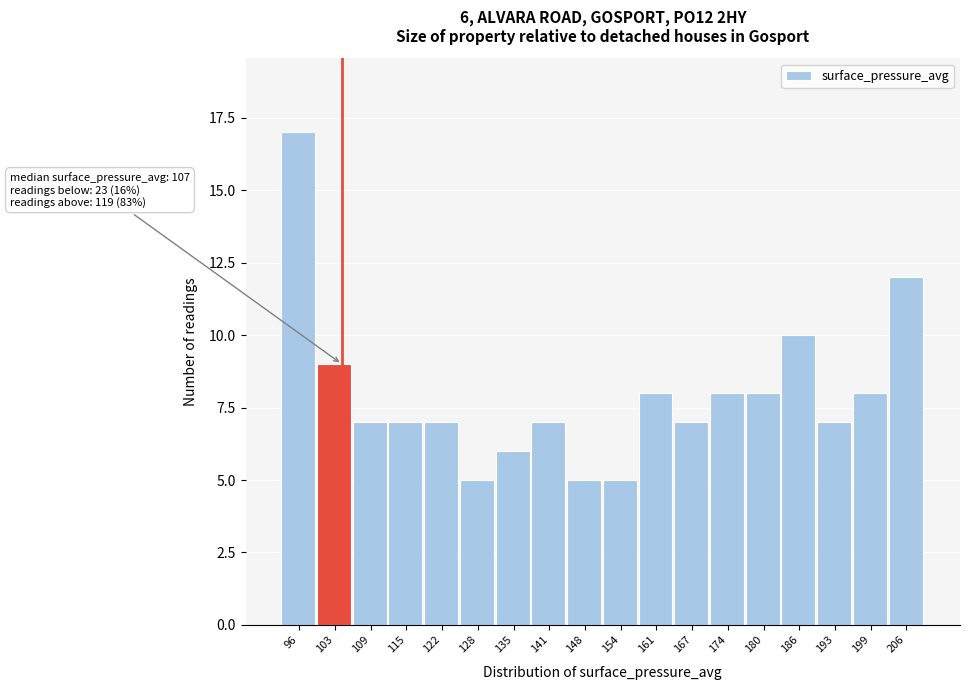

Reading left to right, extract all data points from this chart.

17	9	7	7	7	5	6	7	5	5	8	7	8	8	10	7	8	12